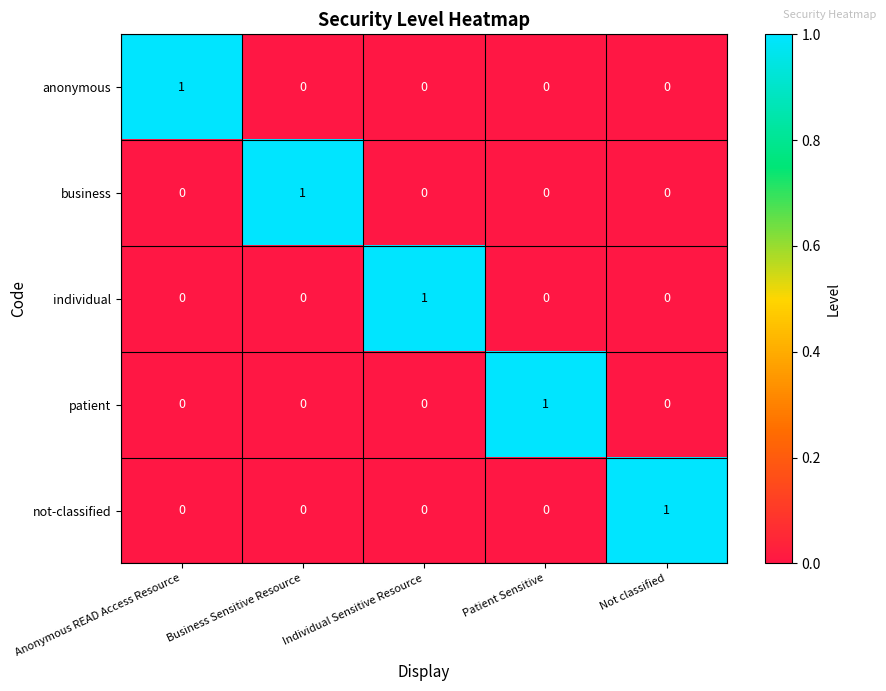

How many data points in patient are above 0?

1